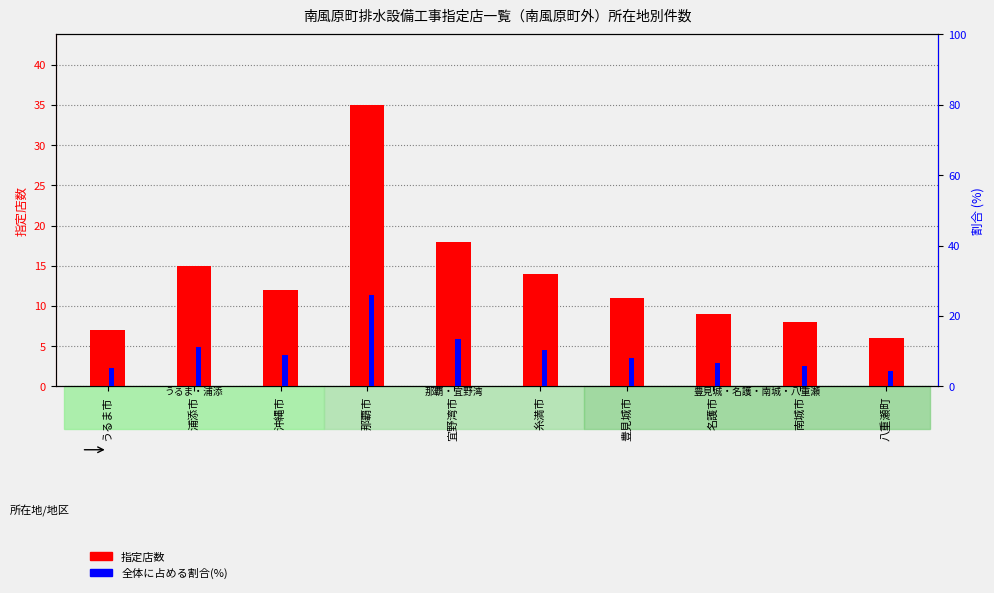

Reading left to right, what are all the values shown in this chart?

指定店数: うるま市=7.0	浦添市=15.0	沖縄市=12.0	那覇市=35.0	宜野湾市=18.0	糸満市=14.0	豊見城市=11.0	名護市=9.0	南城市=8.0	八重瀬町=6.0
全体に占める割合(%): うるま市=5.2	浦添市=11.1	沖縄市=8.9	那覇市=25.9	宜野湾市=13.3	糸満市=10.4	豊見城市=8.1	名護市=6.7	南城市=5.9	八重瀬町=4.4